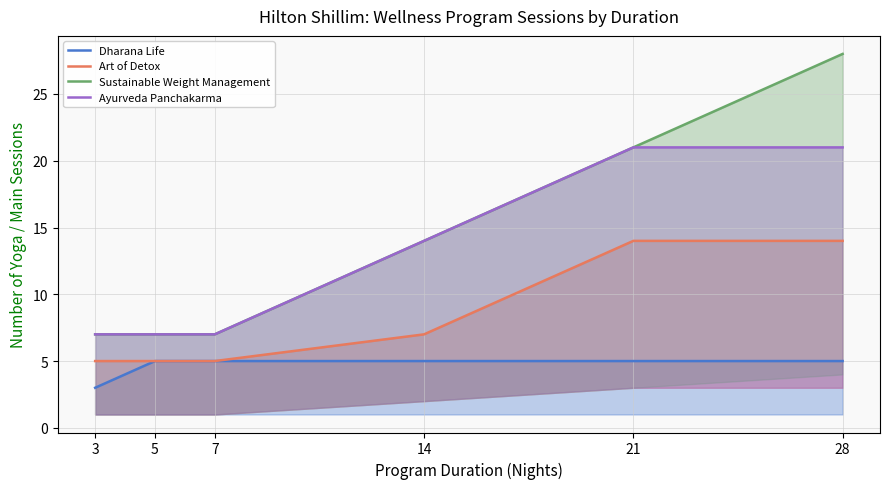

At how many categories does at least one series exceed 12?

3